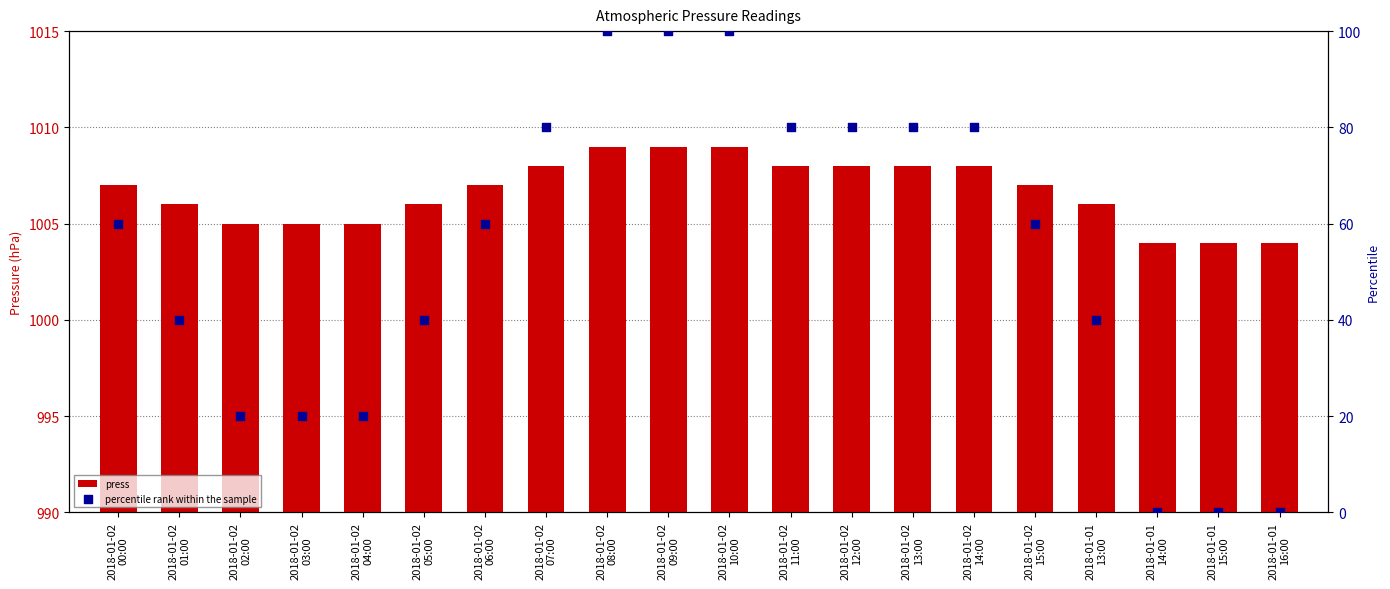

Which series has the largest Y range (max minus min)?

percentile rank within the sample